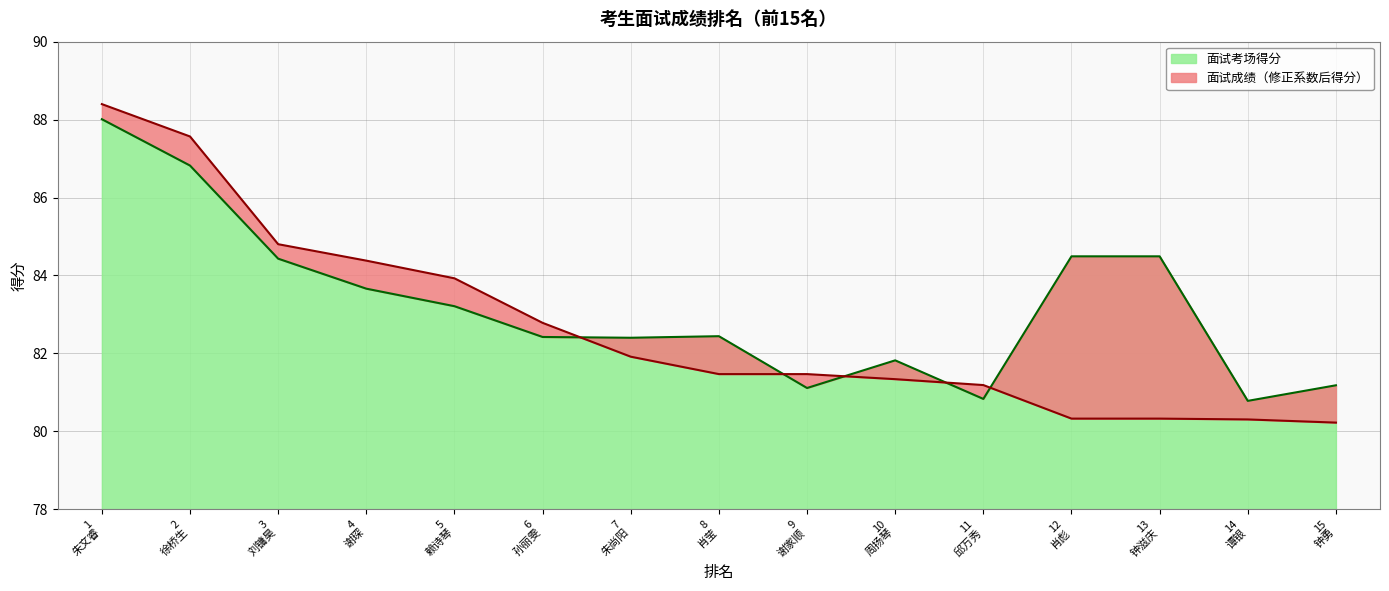

Does the chart have visible grid lines?

Yes